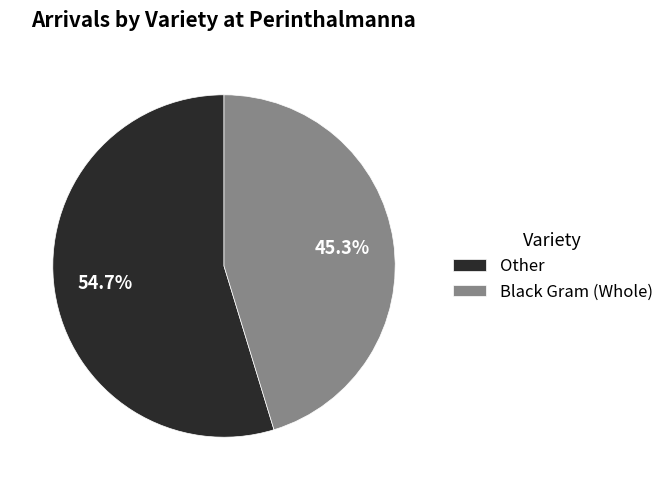

What is the smallest slice in the pie chart?

Black Gram (Whole)